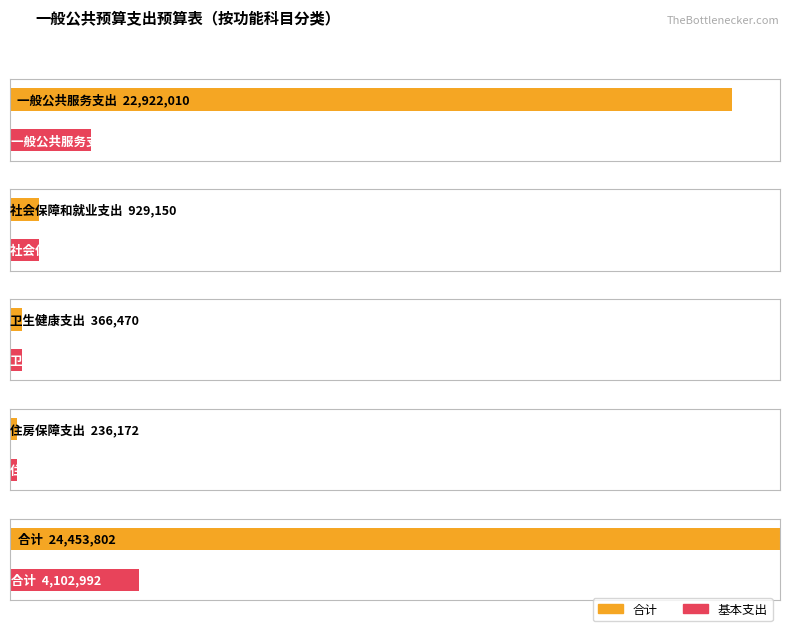

Which category has the highest value in the 基本支出 series?

合计